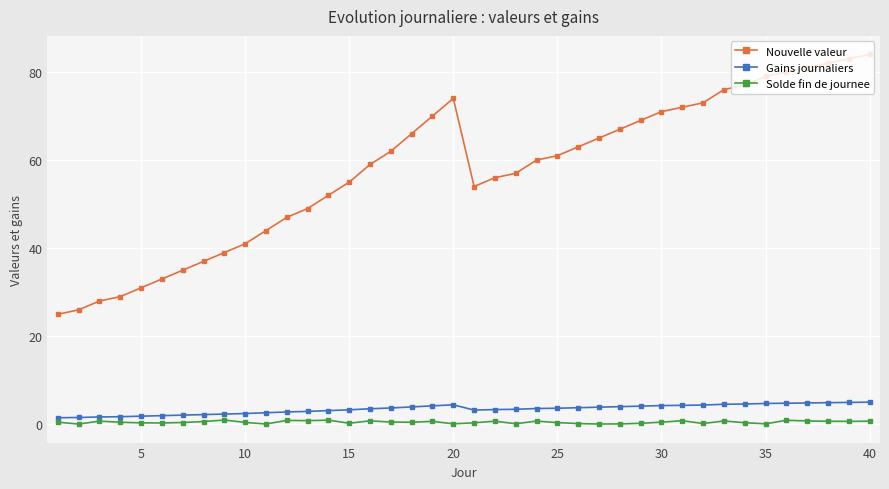

Which series has the largest total across all categories?

Nouvelle valeur